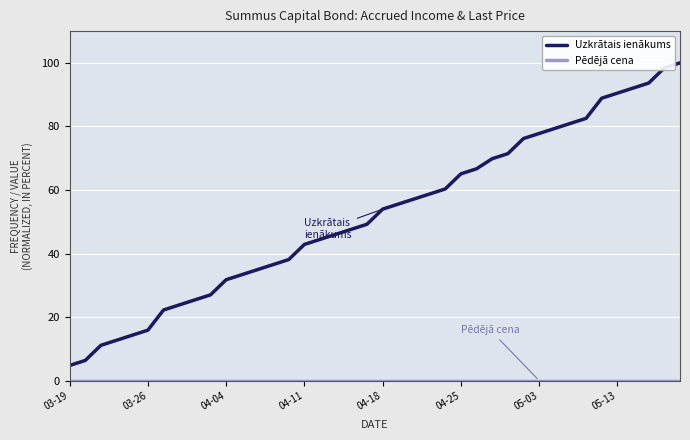

Does the chart display data point markers on the line(s)?

No